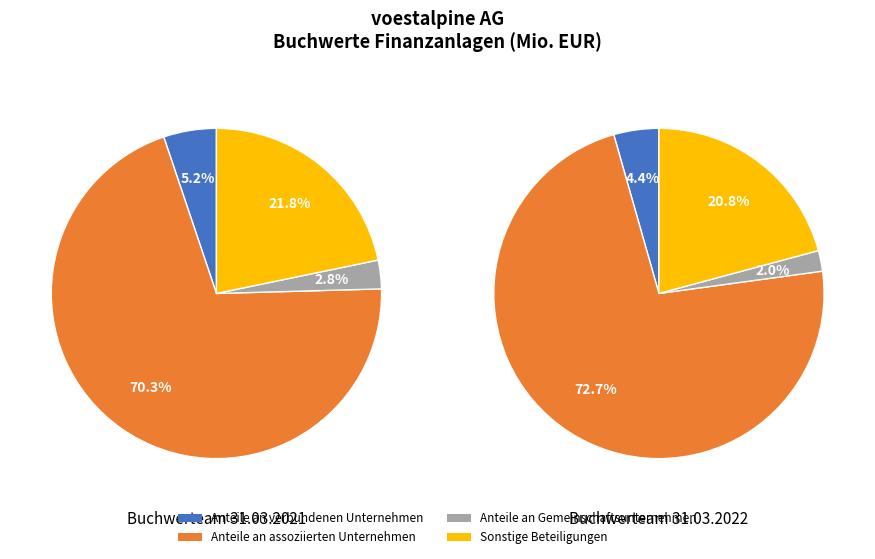

The Buchwerteam 31.03.2021 slice represents 22% of the pie. True or false?

False